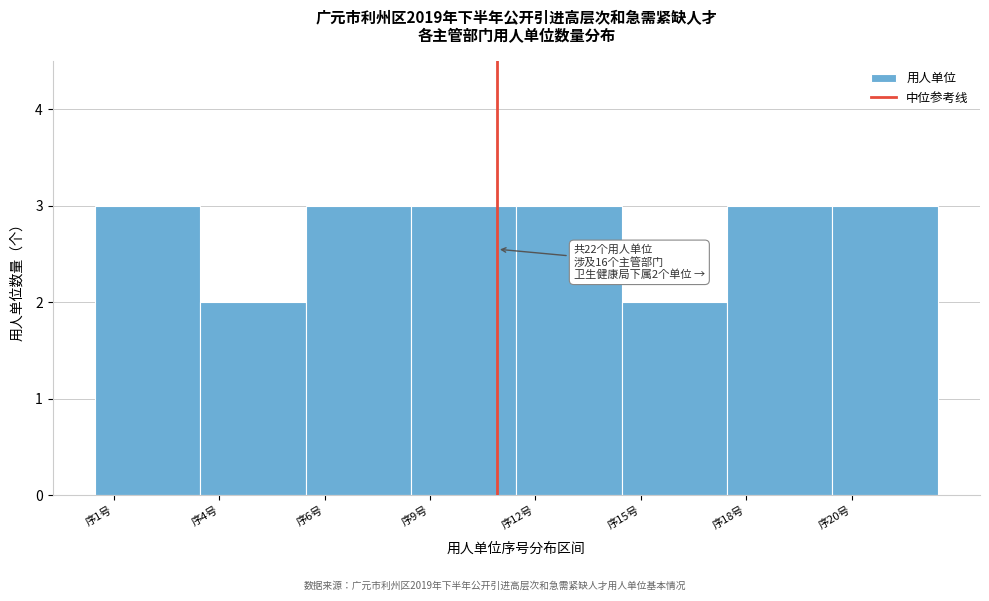

Reading right to left, extract all data points from this chart.

序20号=3	序18号=3	序15号=2	序12号=3	序9号=3	序6号=3	序4号=2	序1号=3